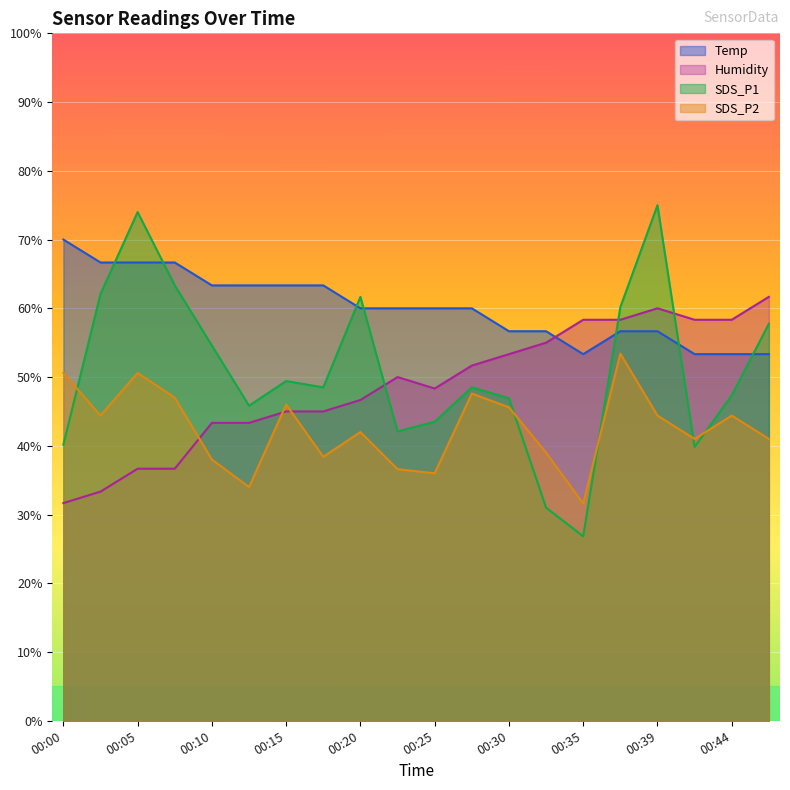

At how many categories does at least one series exceed 0?

20